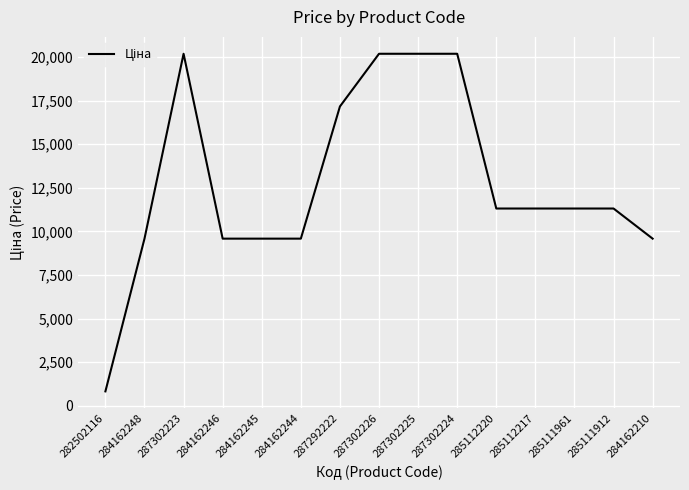

What is the sum of all values?

191913.4